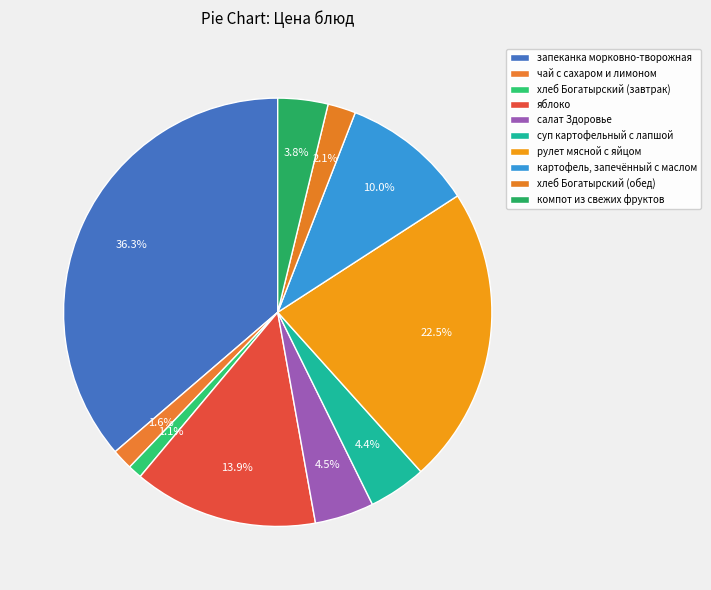

How many slices are in this pie chart?

10